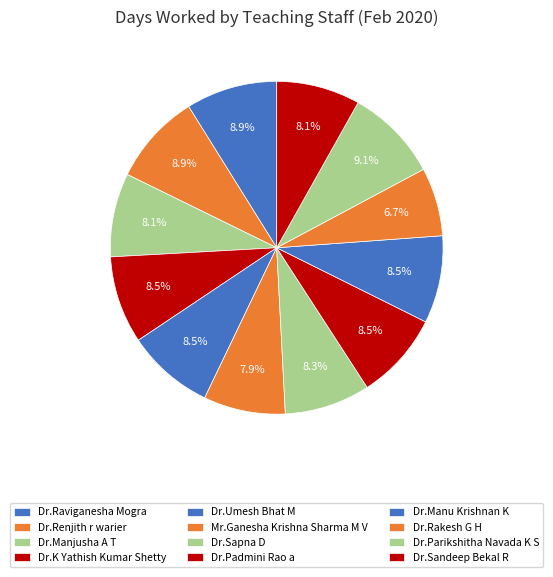

Count the number of slices in the pie.

12